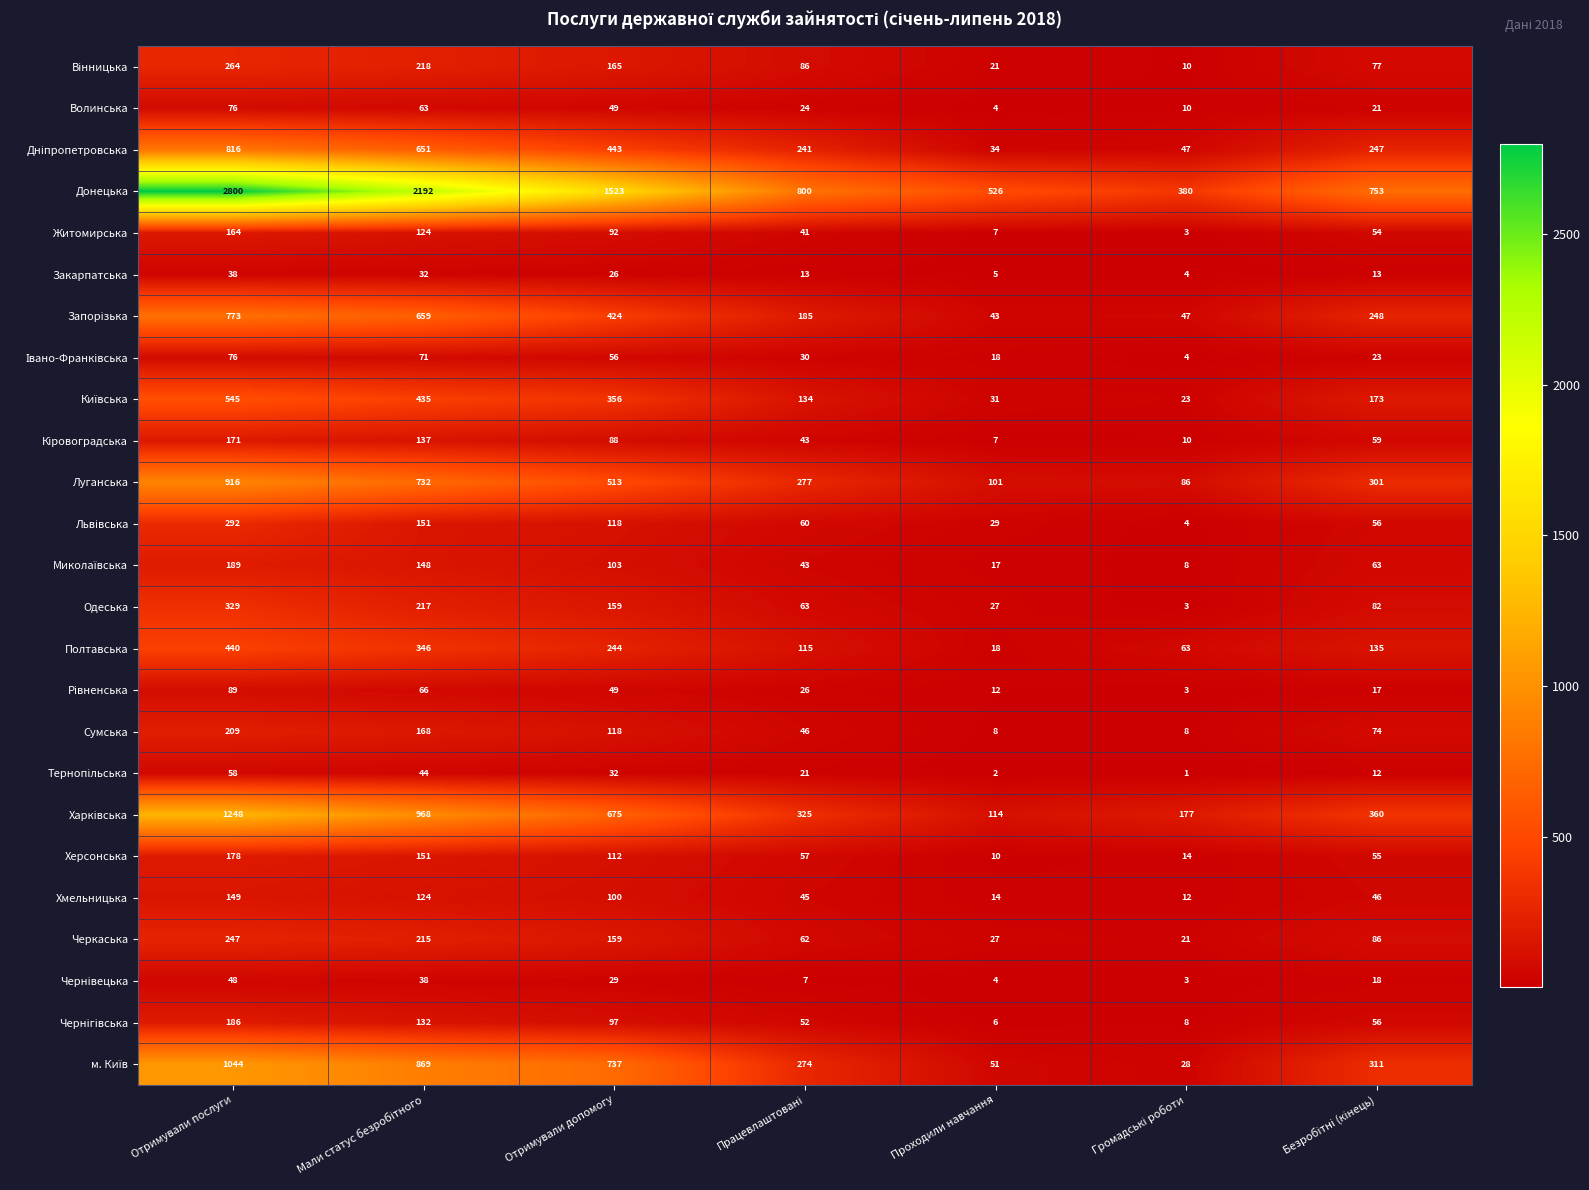

What is the difference between the highest and lowest values at Отримували послуги?

2762